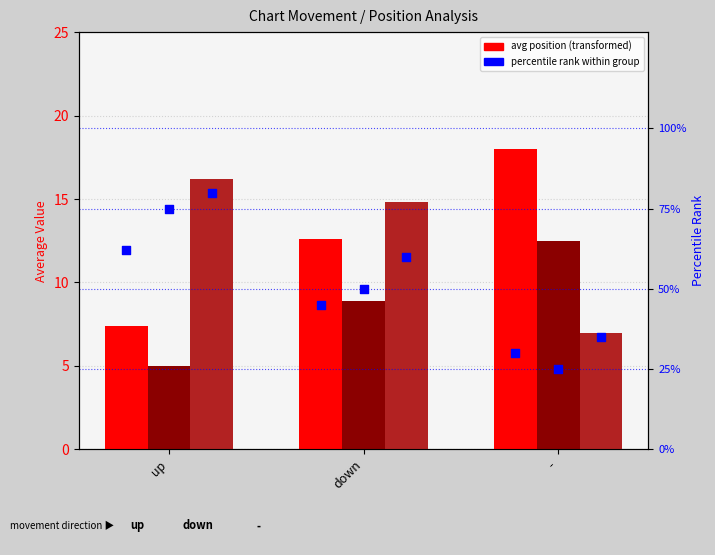

Is the value of avg_peak at down greater than the value of percentile_weeks at down?

No